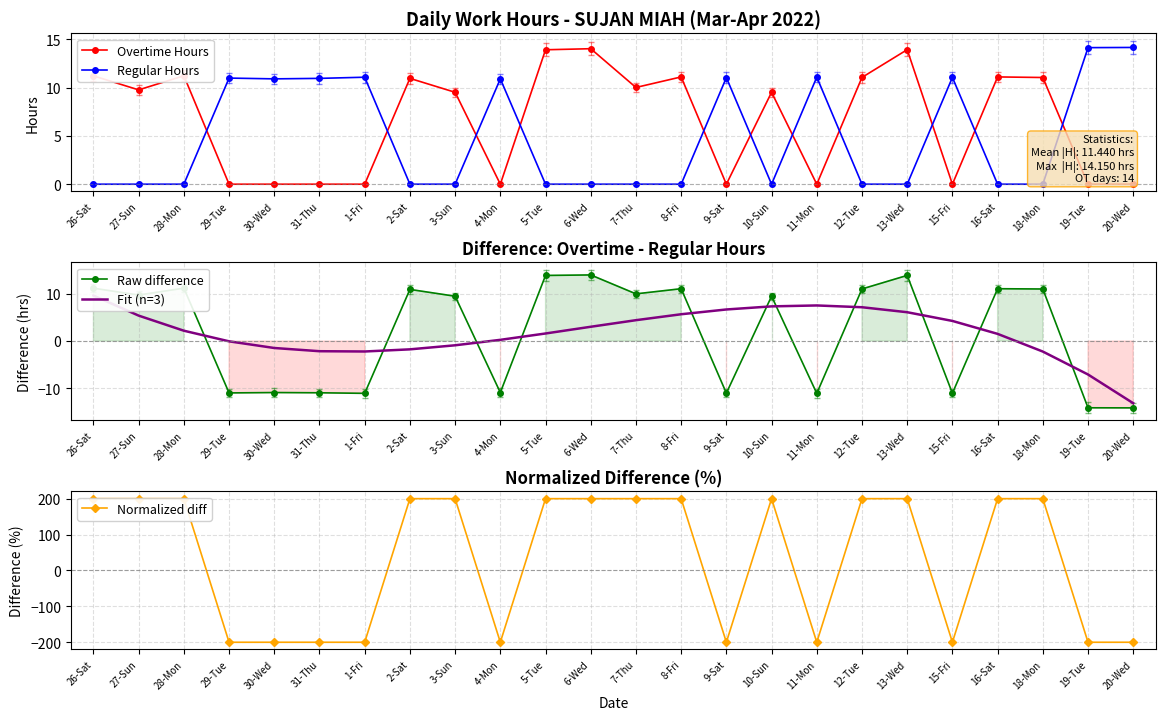

What is the average value of the Normalized diff series?

33.3